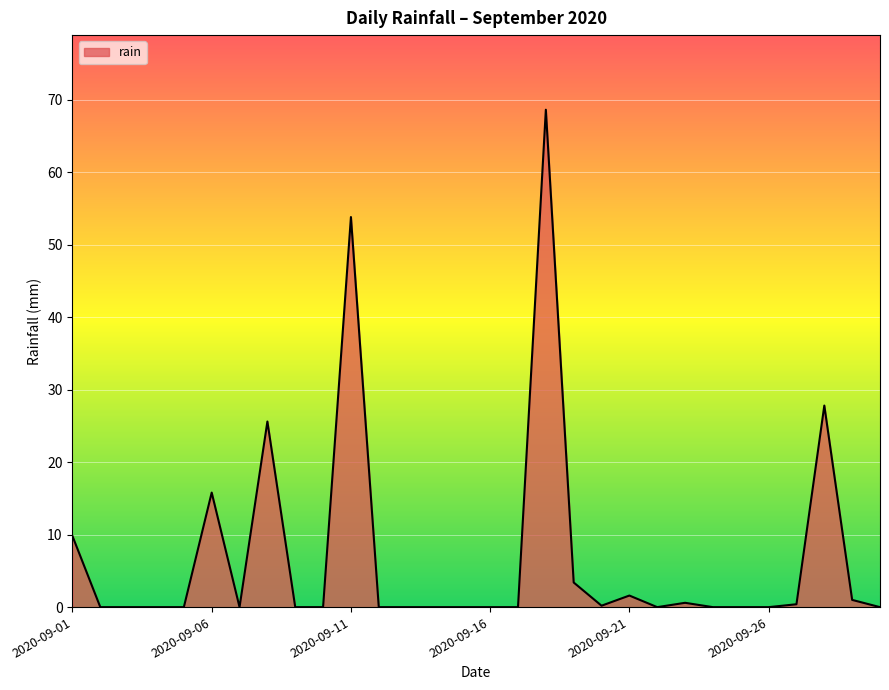

What is the maximum value shown in the chart?

68.6